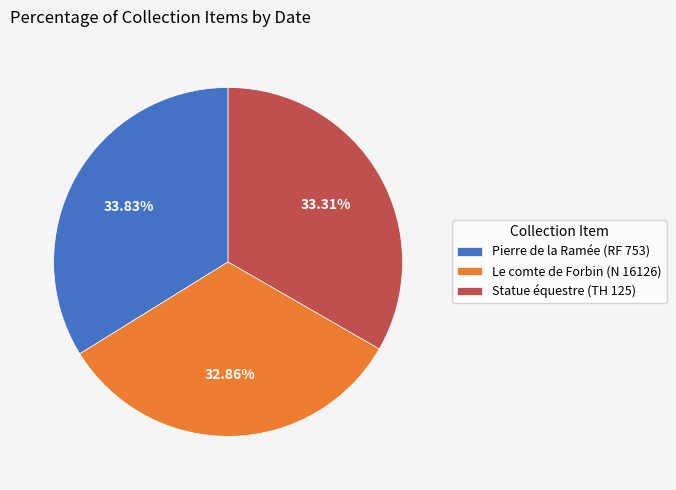

What is the ratio of the value at Le comte de Forbin (N 16126) to the value at Statue équestre (TH 125)?

1.0